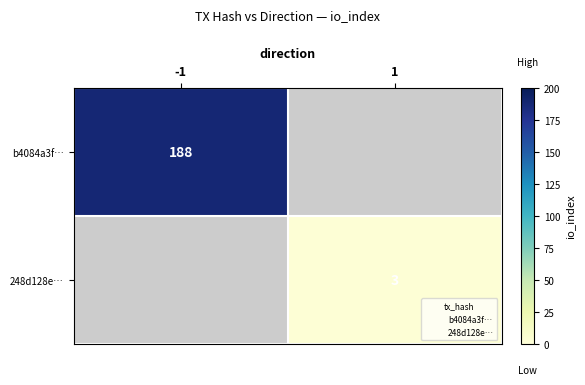

Is it true that b4084a3f… equals 114 at 1?

False